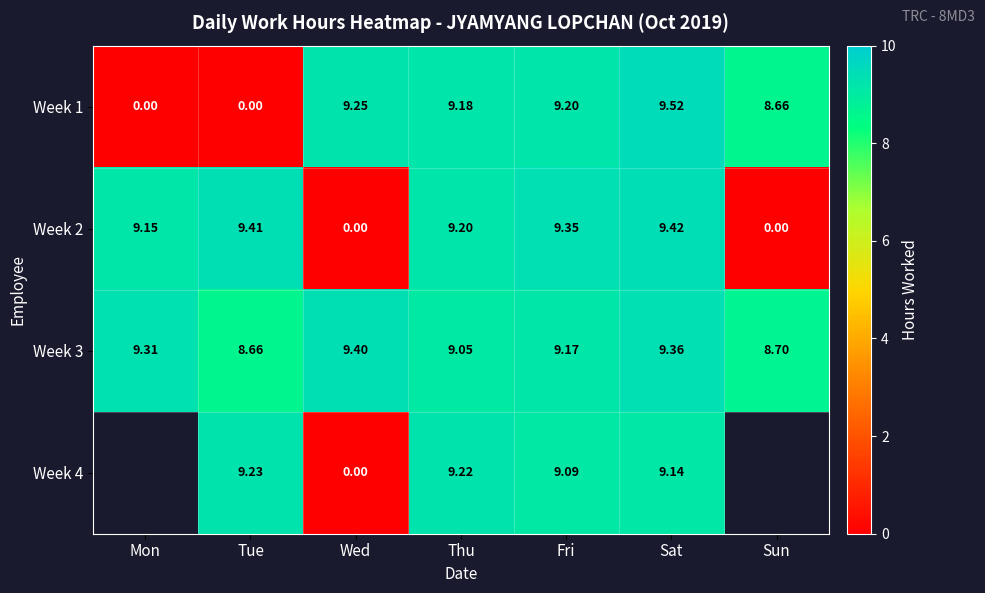

How many data points does each series have?

7